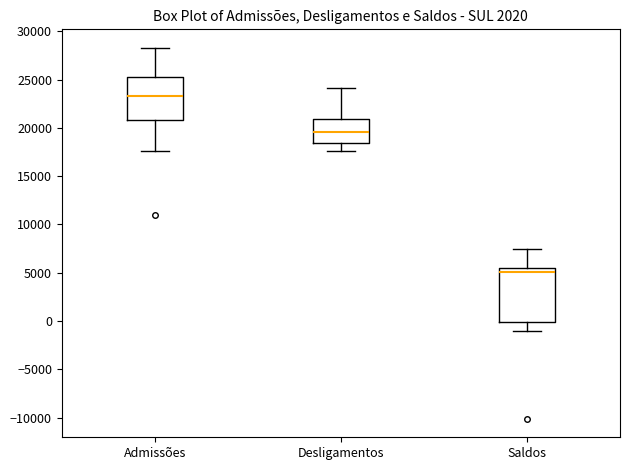

Where does the upper whisker of the box for Desligamentos end on the y-axis? The values are not printed on the chart, so give them approximately, as read against the axis.

24000